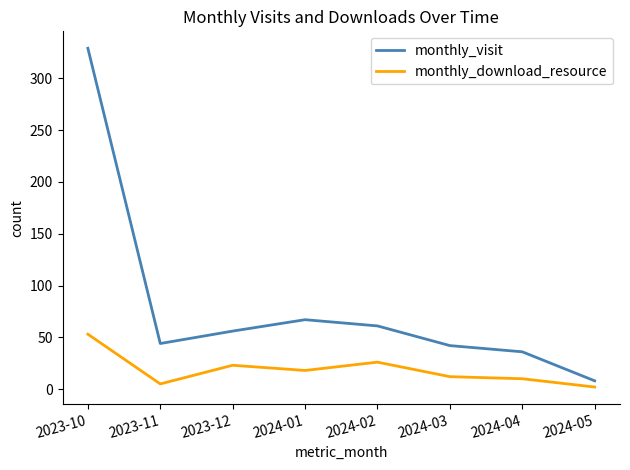

At which category is the sum across all series the highest?

2023-10